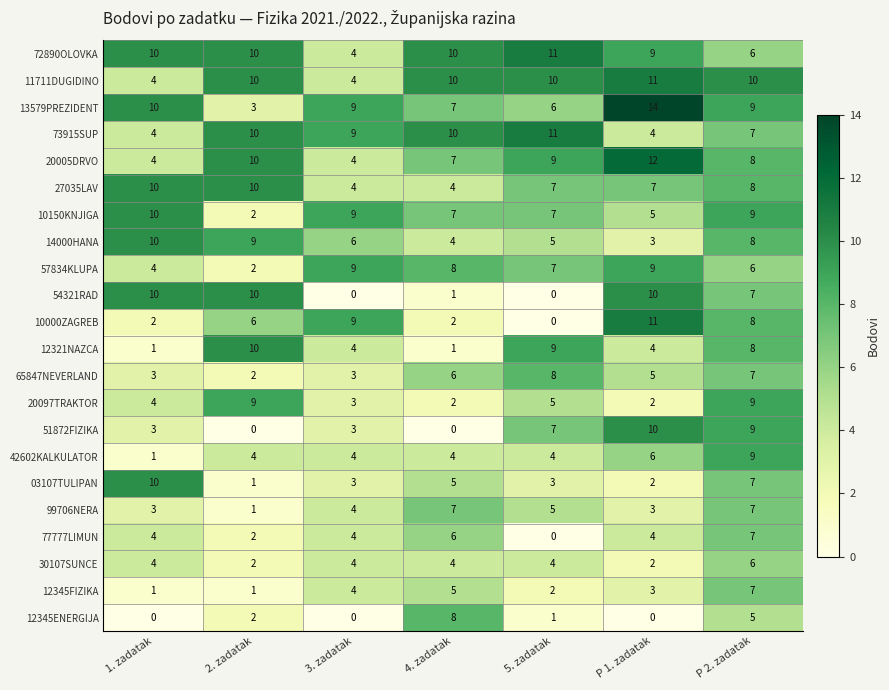

The value of 77777LIMUN at P 1. zadatak is 7. True or false?

False